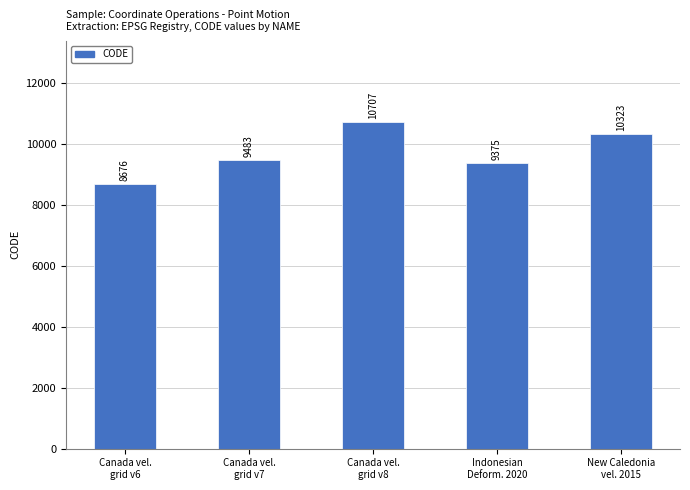

What is the difference between the maximum and minimum values?

2031